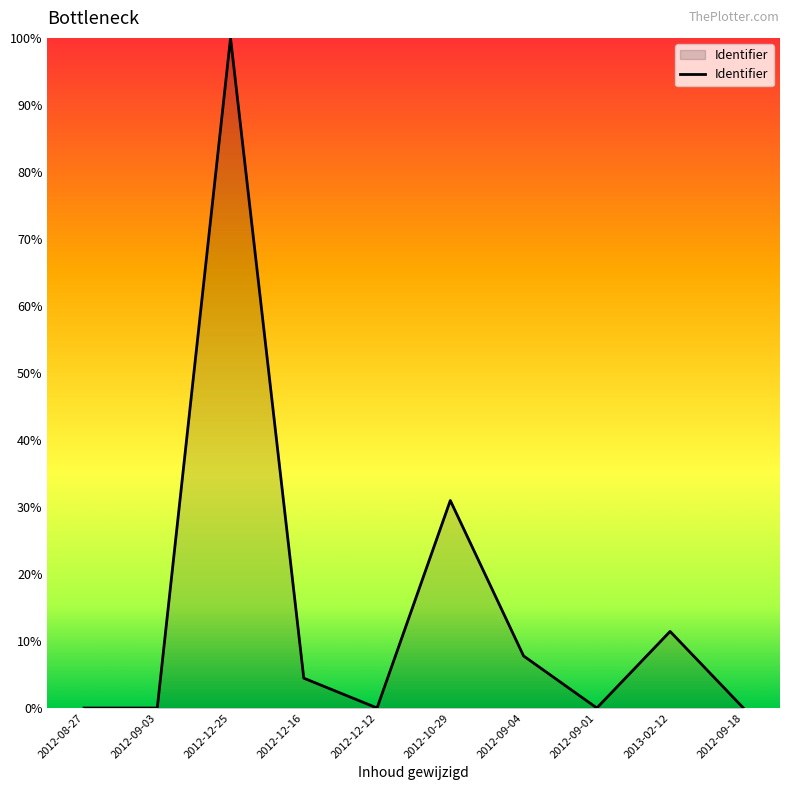

What is the greatest value displayed?

100.0